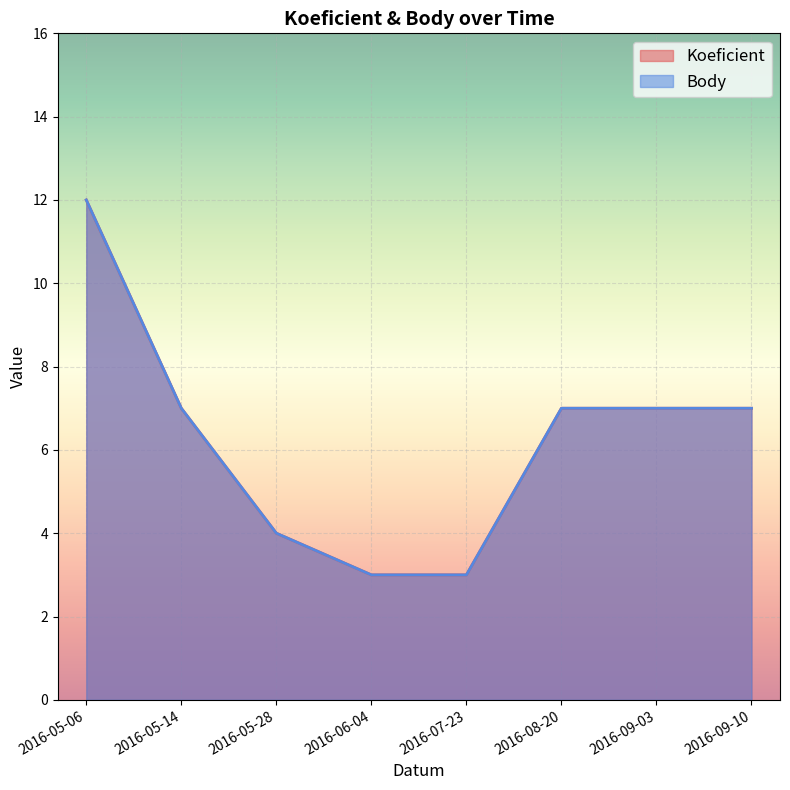

How many lines are shown in the chart?

2